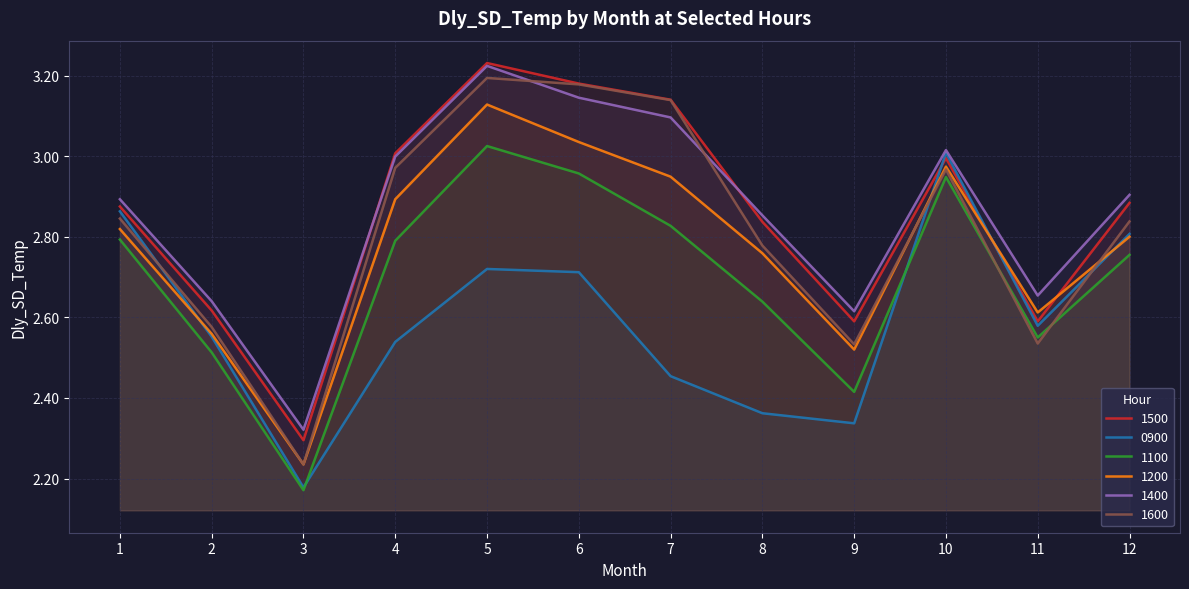

In 1600, how many points are higher than both neighbors (excluding endpoints)?

2